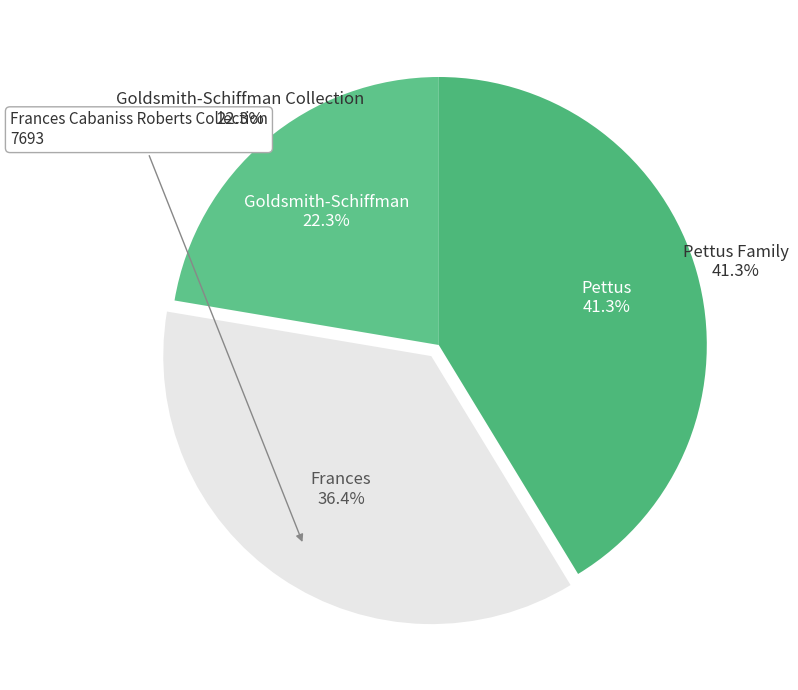

To the nearest percent, what is the combined percentage of Frances Cabaniss Roberts Collection and Goldsmith-Schiffman Collection?

59%